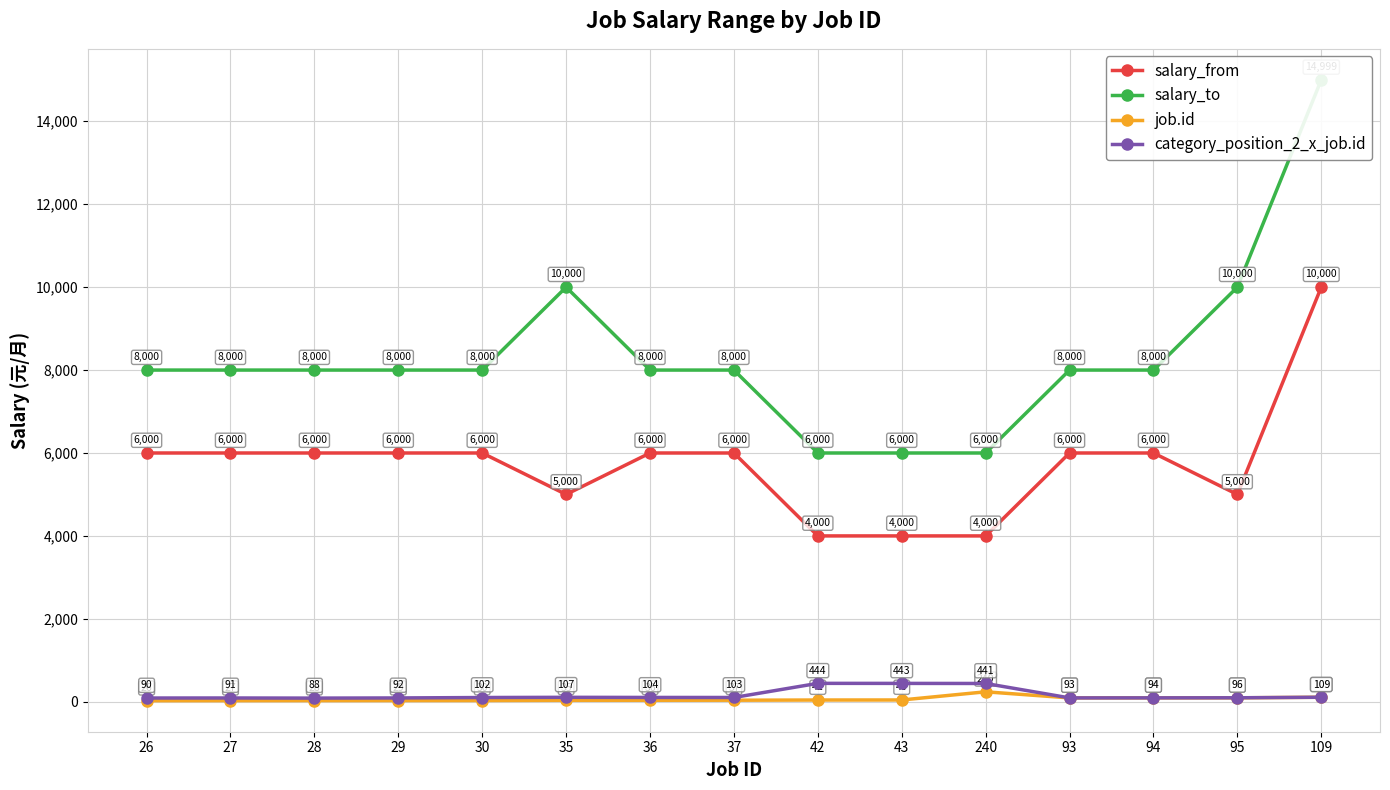

Where does the job.id series first go above 37?

42